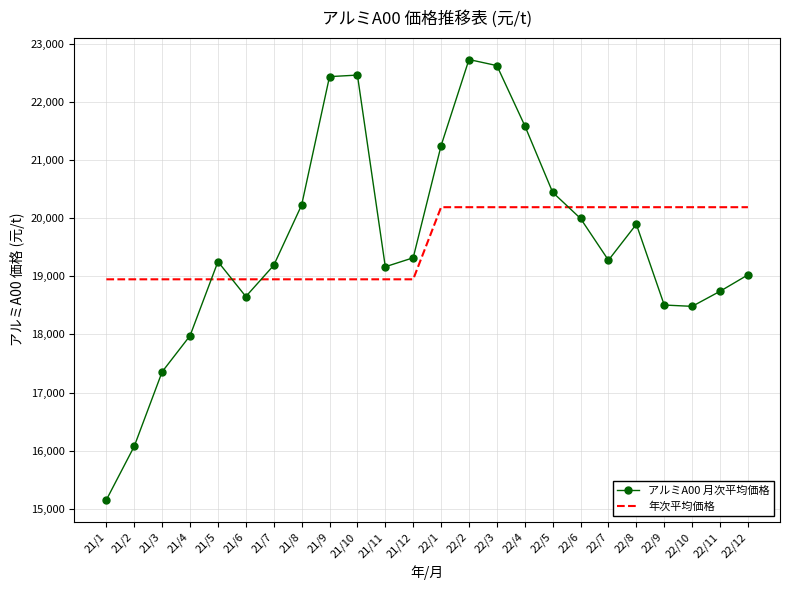

List the series in order of their peak value, highest first.

アルミA00 月次平均価格, 年次平均価格